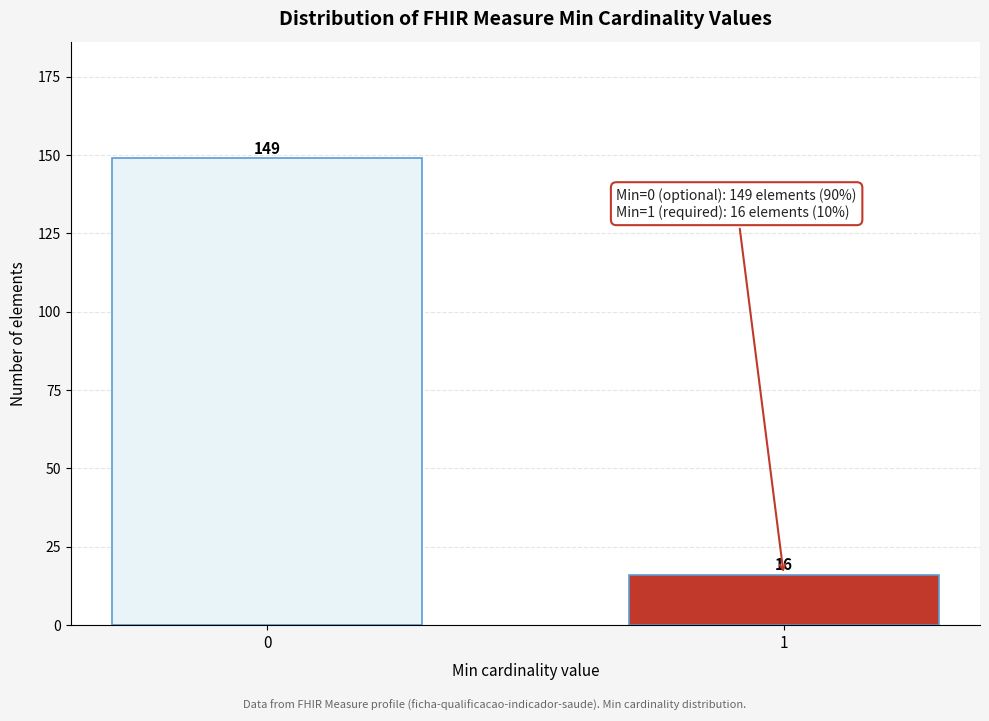

Reading left to right, list all the values displayed in this chart.

0=149	1=16